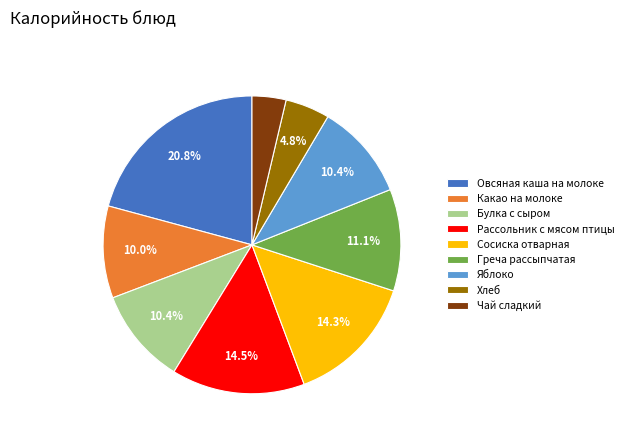

Which slice is the largest?

Овсяная каша на молоке